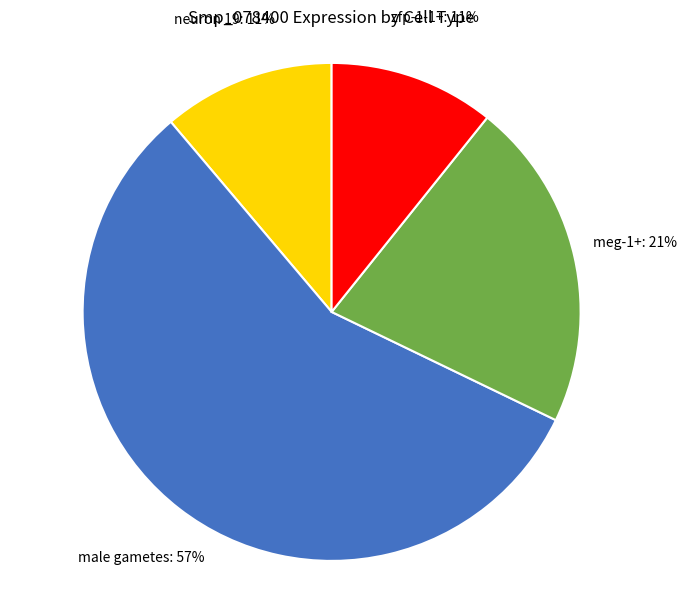

Count the number of slices in the pie.

4